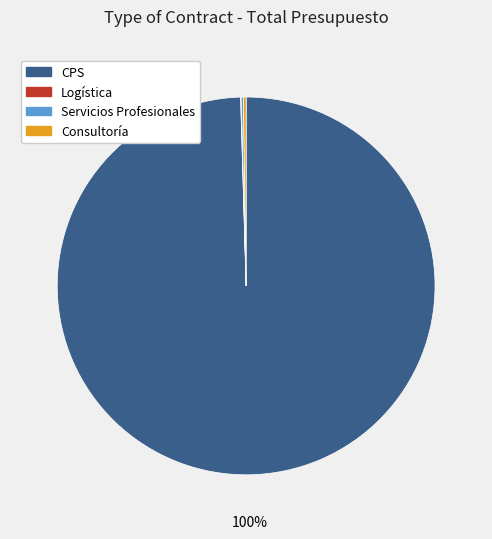

Which category has the biggest portion of the pie?

CPS